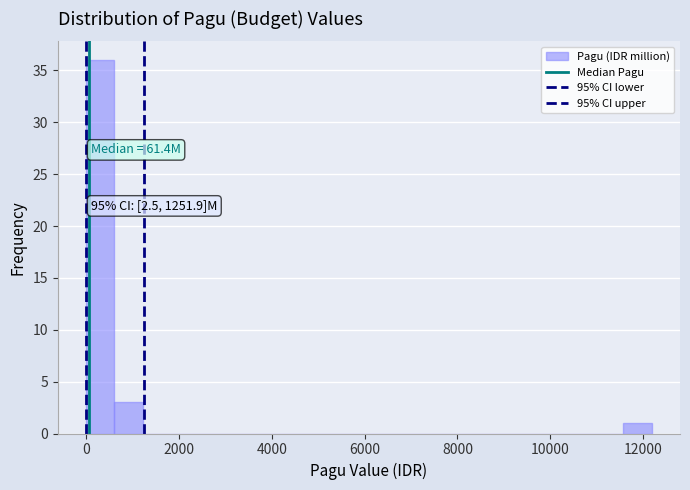

Around what value on the x-axis is the tallest bar? Give the approximate position of its centre, as read against the axis.

400